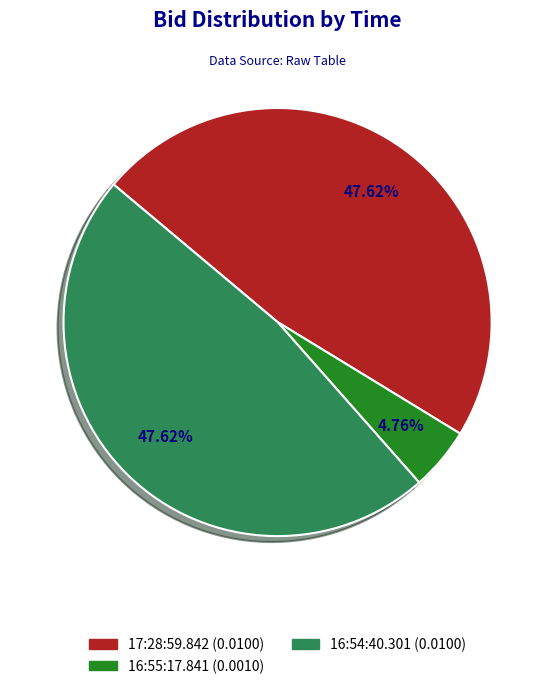

Which slice is the smallest?

16:55:17.841